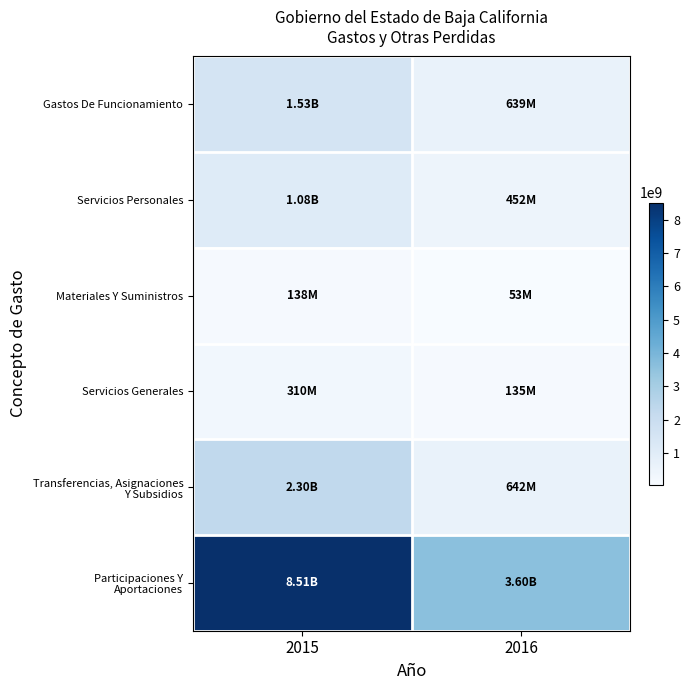

What is the maximum value shown in the chart?

8508772070